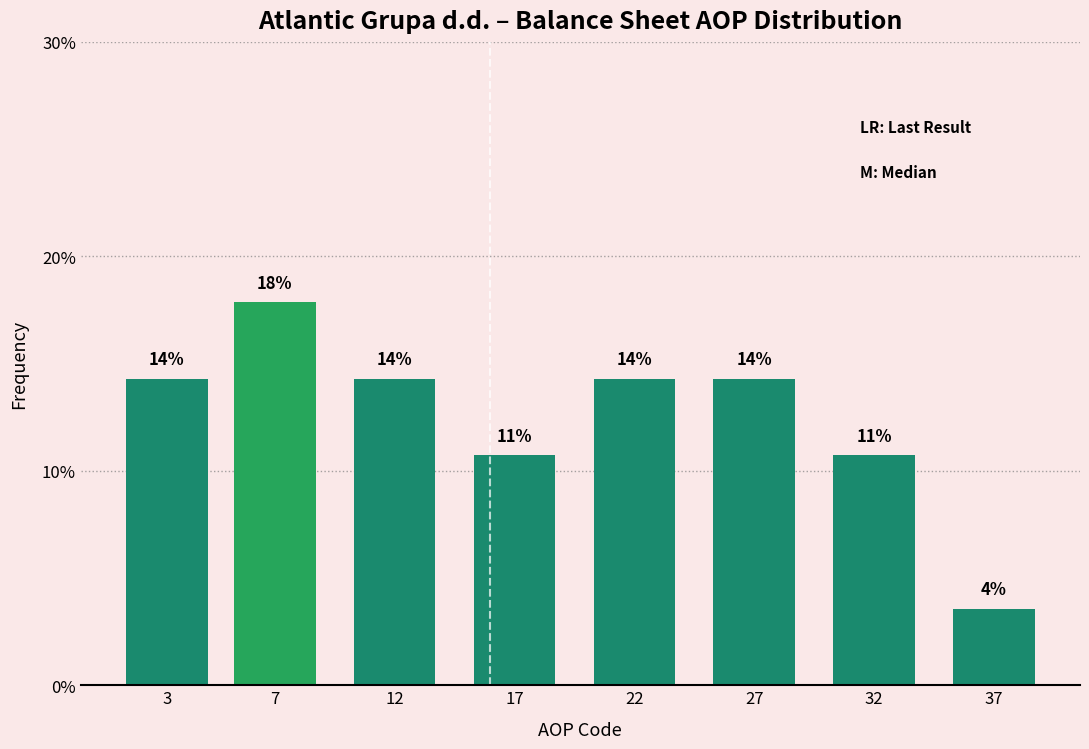

Does the chart contain any negative values?

No